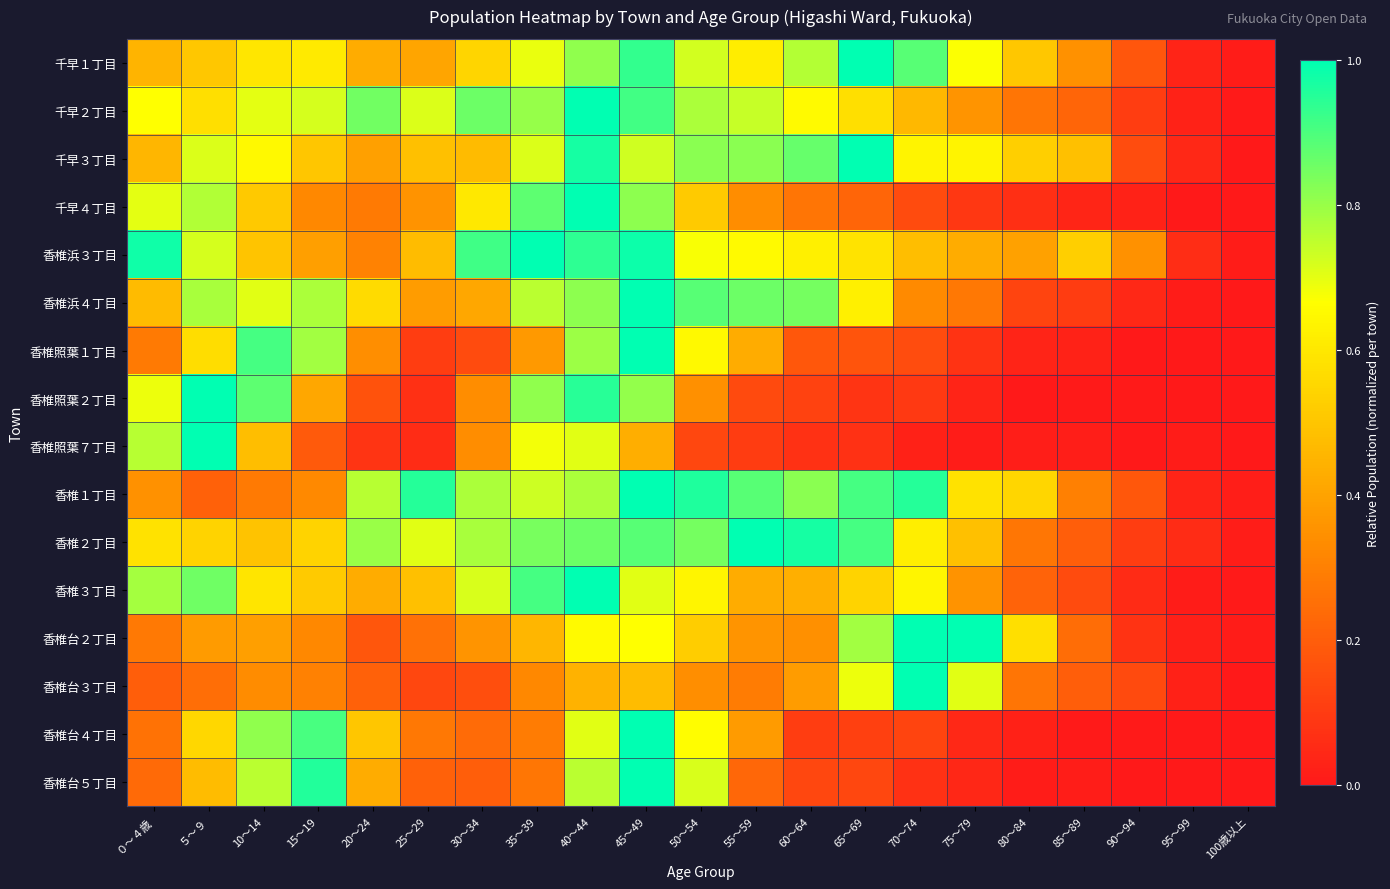

Which has a higher value, 85～89 or 40～44?

40～44